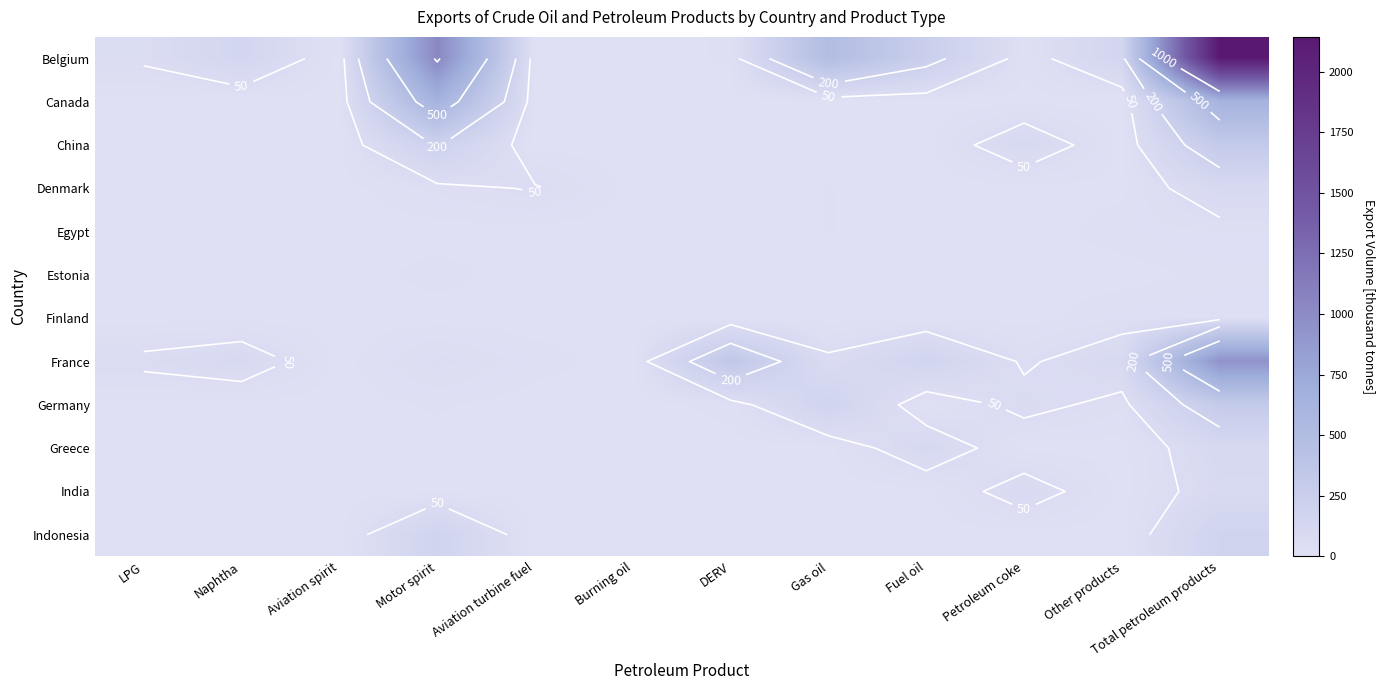

At which category does the chart reach its peak across all series?

Total petroleum products